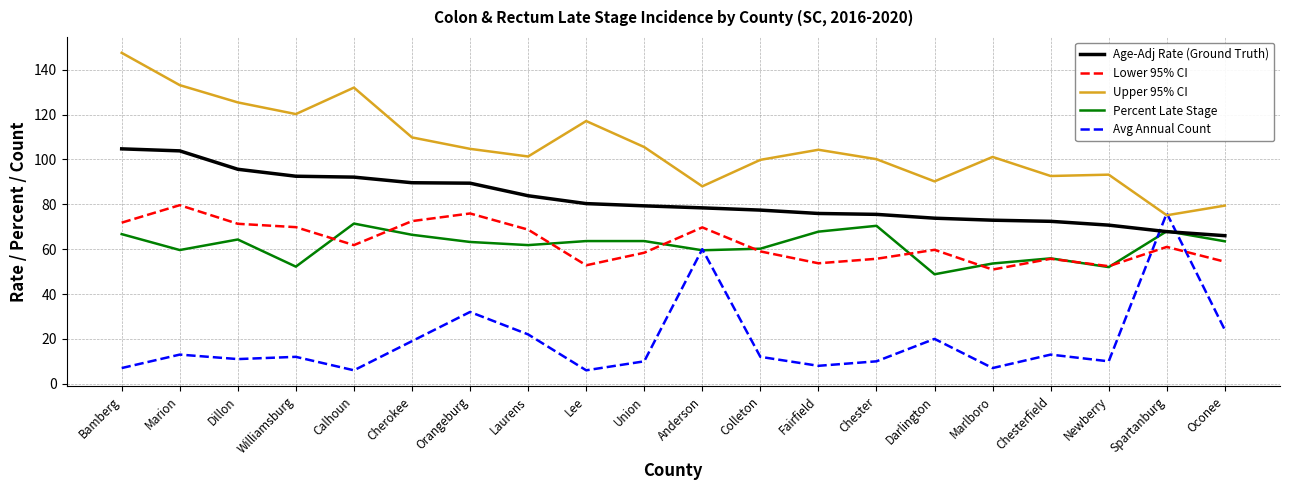

What are all the series names shown in the legend?

Age-Adj Rate (Ground Truth), Lower 95% CI, Upper 95% CI, Percent Late Stage, Avg Annual Count